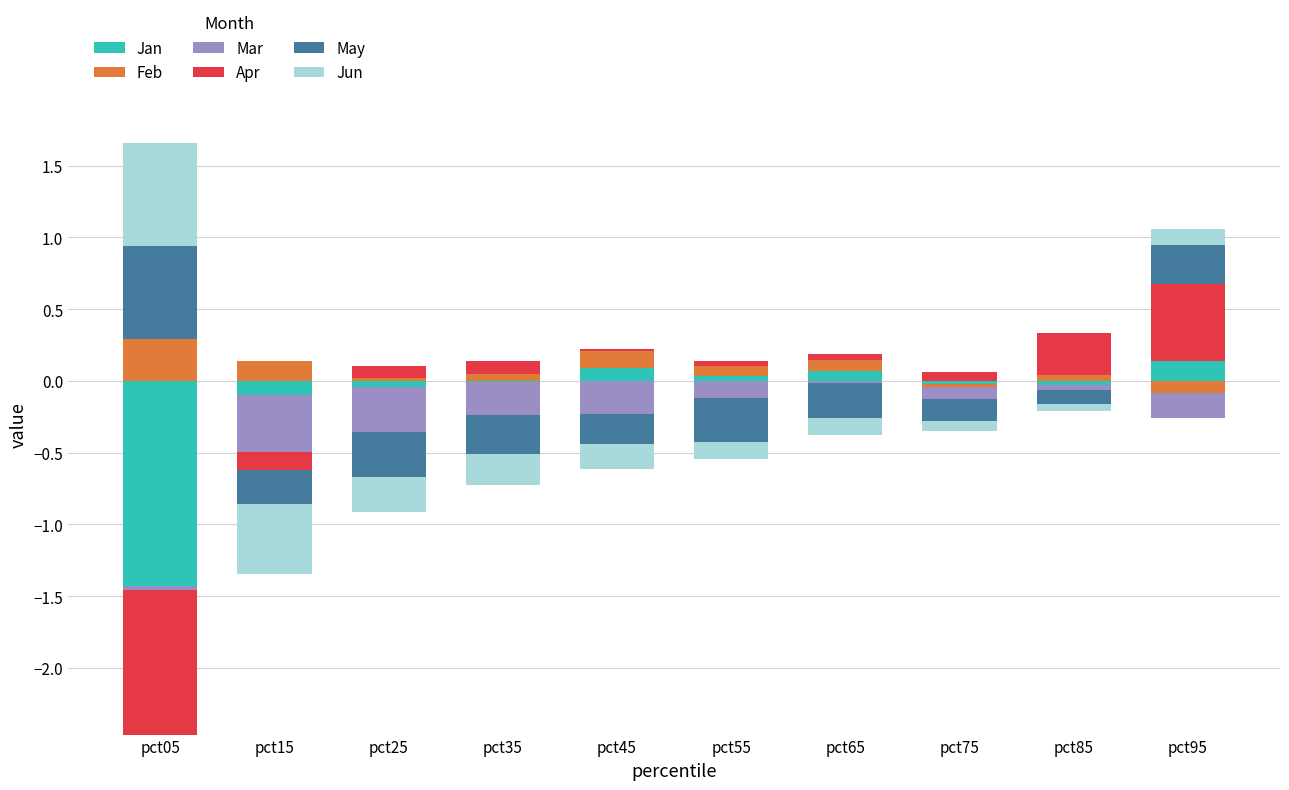

What is the sum of the Feb values at pct65 and pct85?

0.1